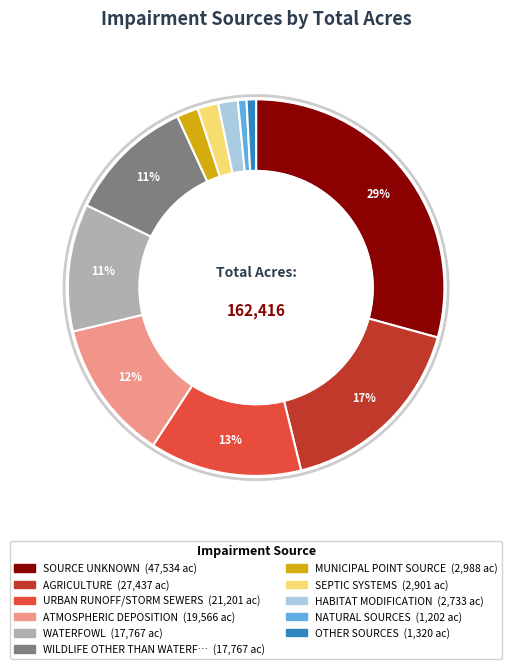

To the nearest percent, what is the average slice percentage?

9%